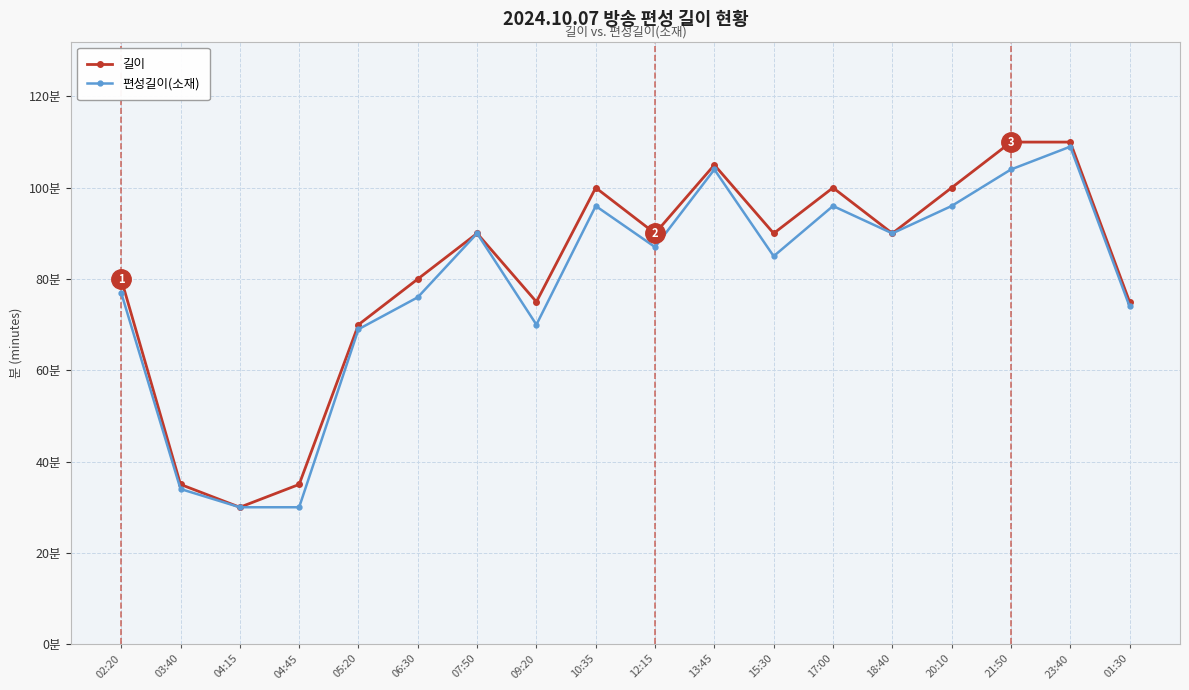

What is the minimum value shown in the chart?

30